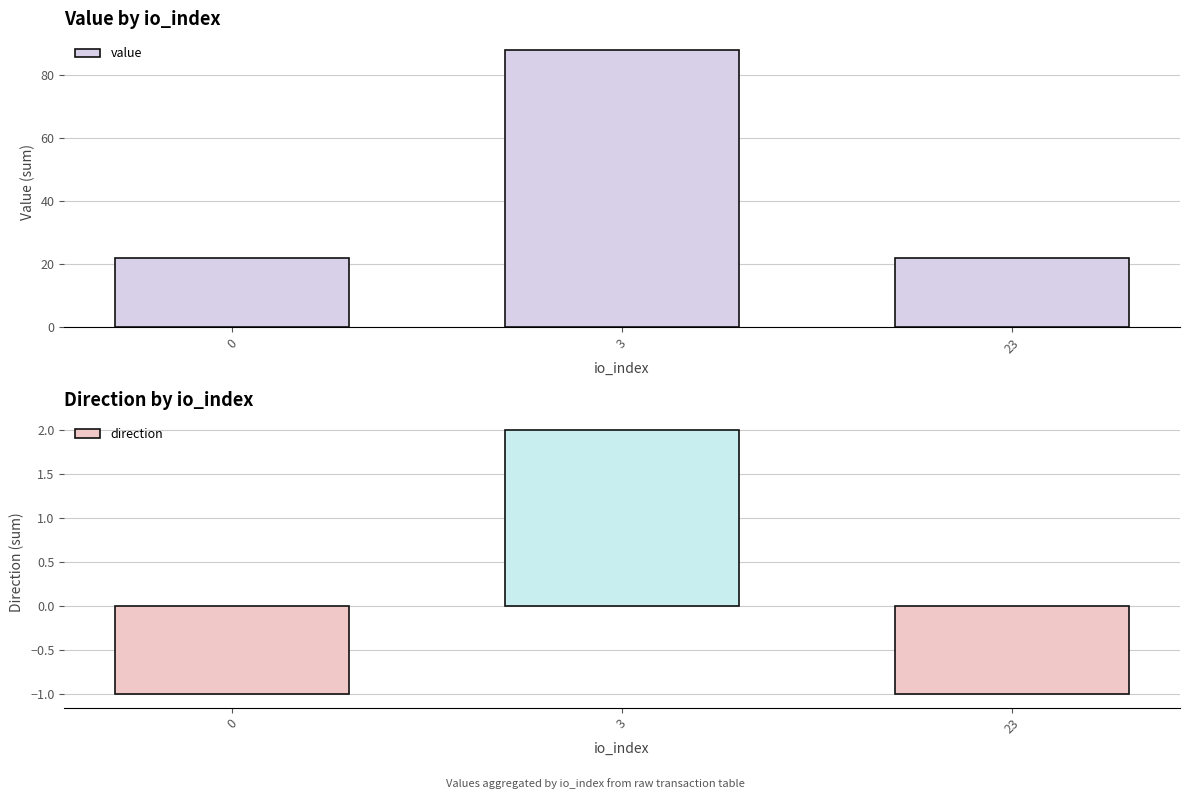

What is the total value across all series at 3?

90.0